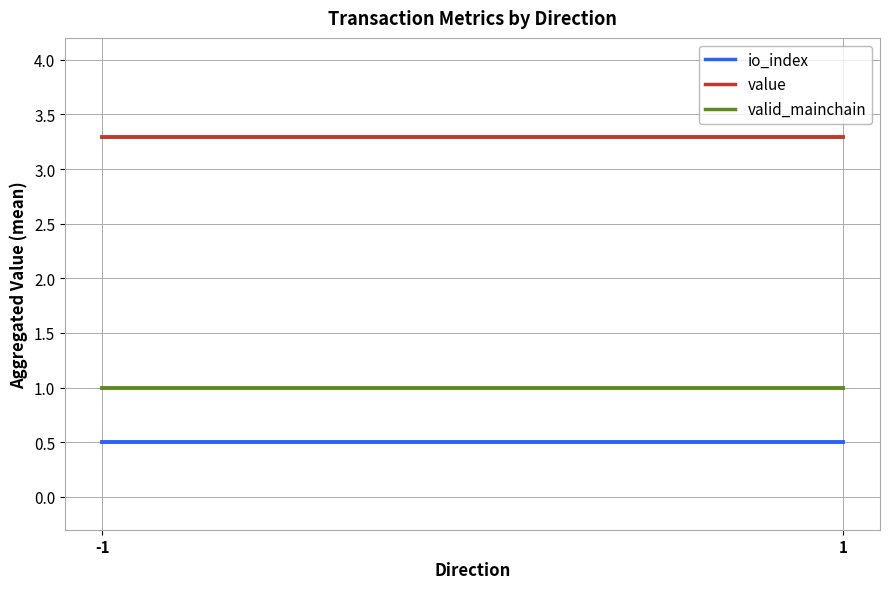

Read the value value at -1.

3.3